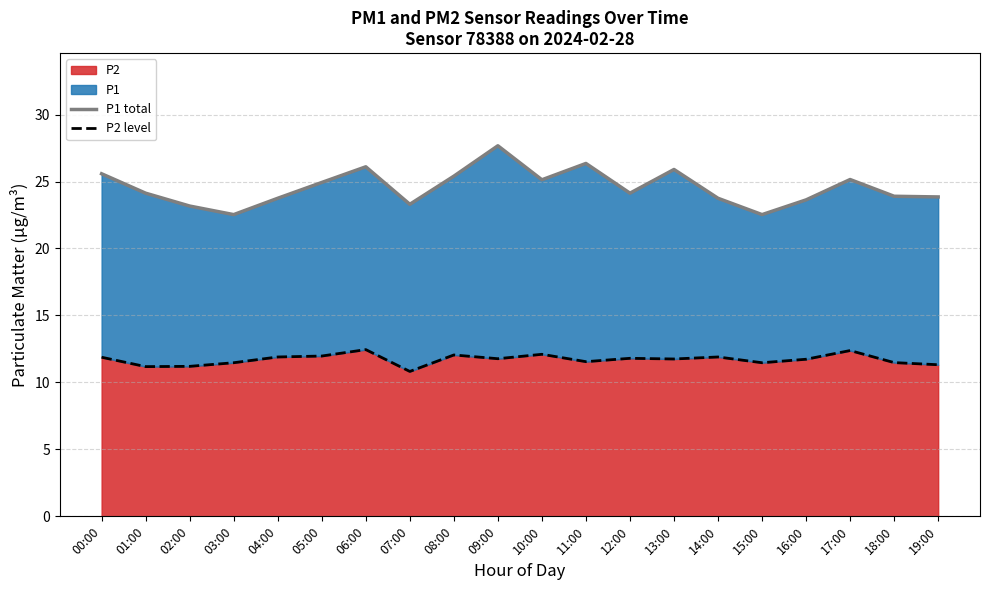

What is the average value of the P2 level series?

11.7